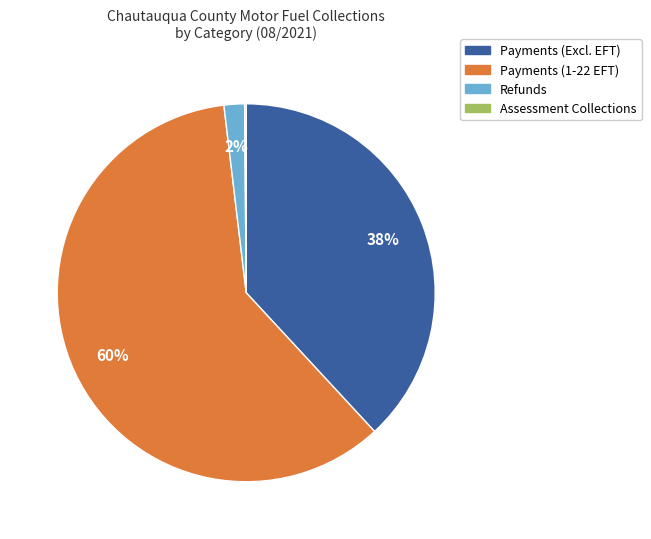

To the nearest percent, what is the average slice percentage?

25%